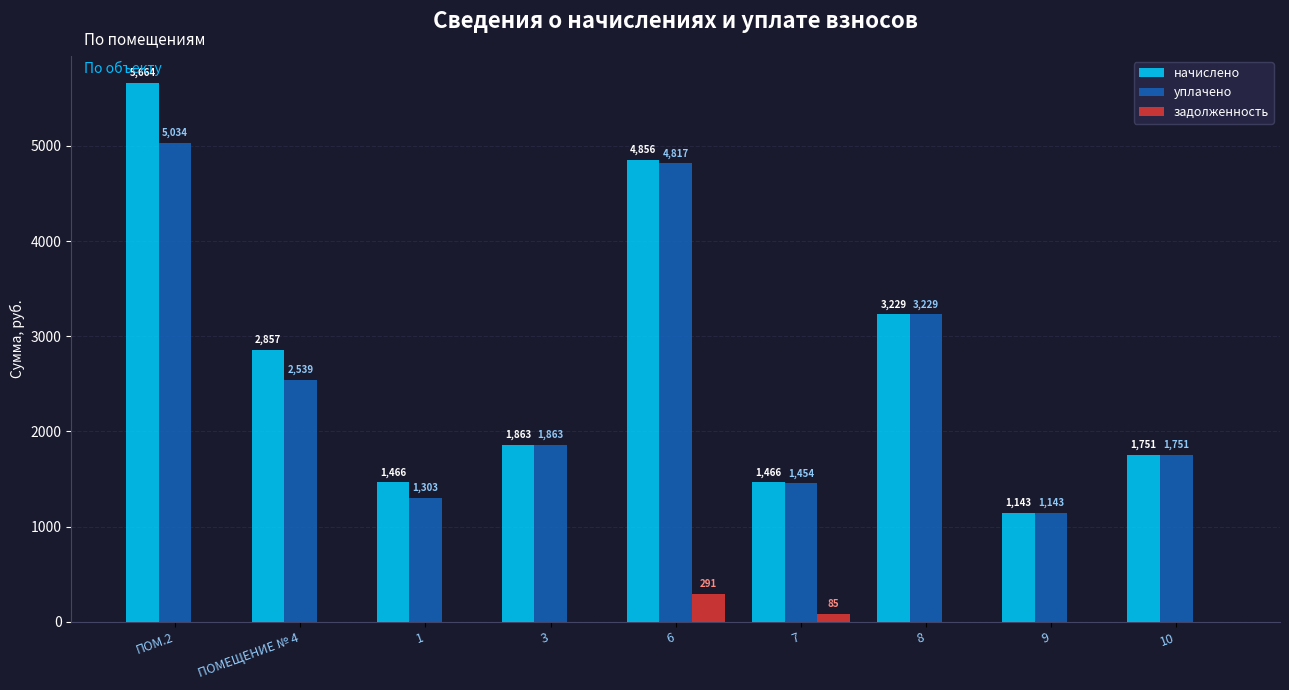

Between ПОМЕЩЕНИЕ № 4 and 9, which series saw the biggest shift?

начислено